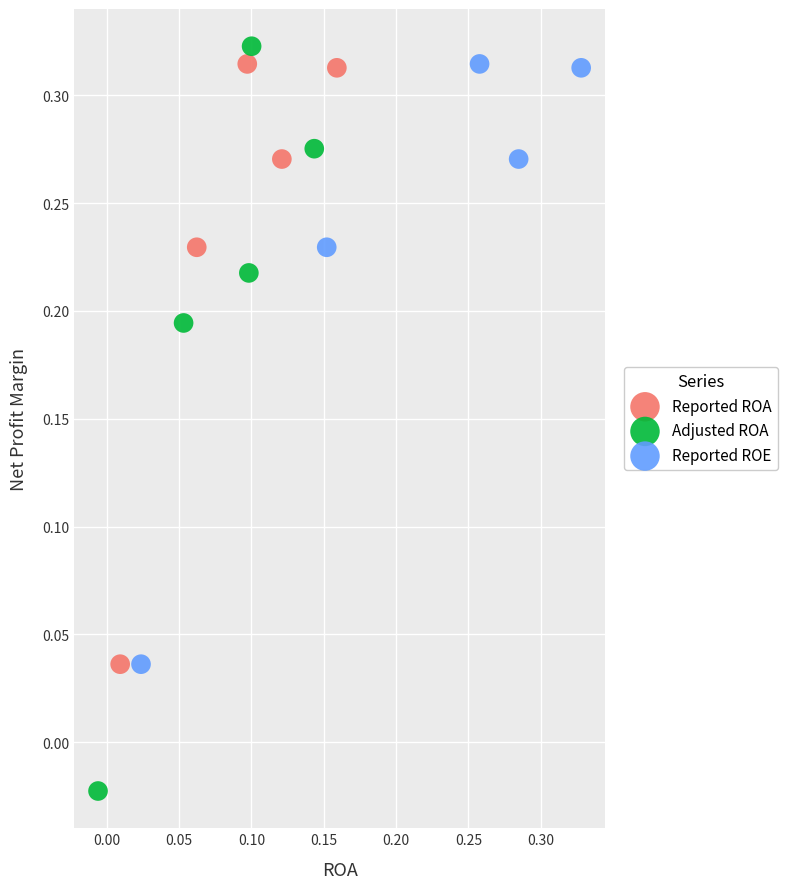

Which series has the widest spread of Y values?

Adjusted ROA